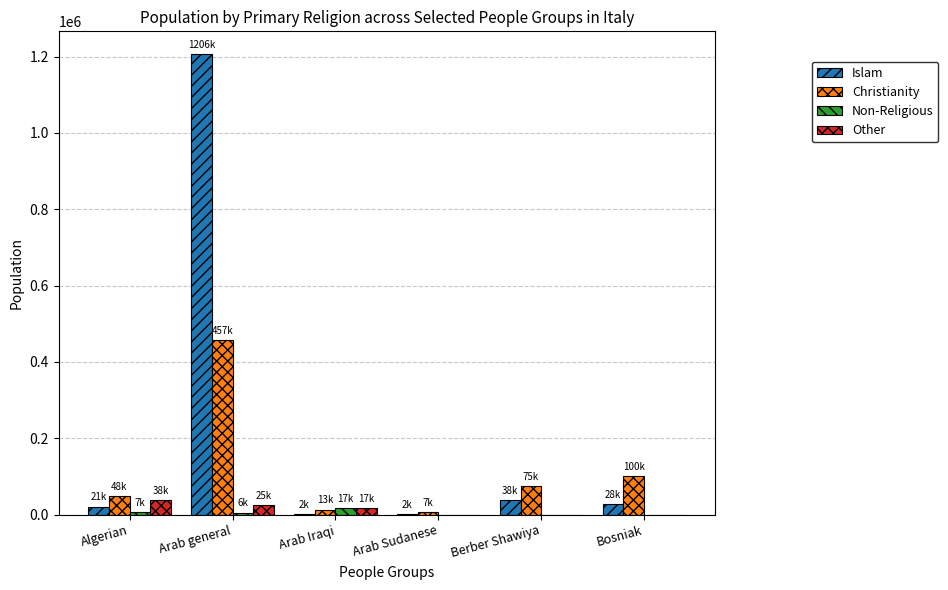

Between Arab Sudanese and Berber Shawiya, which series saw the biggest shift?

Christianity